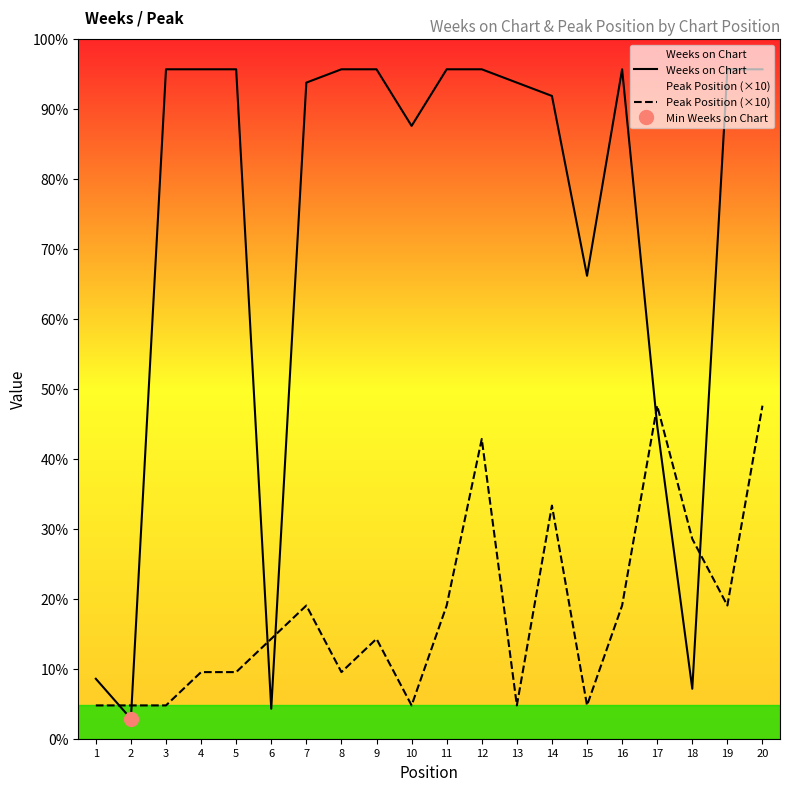

What is the value of the Weeks on Chart point at the 1st from the left?

18